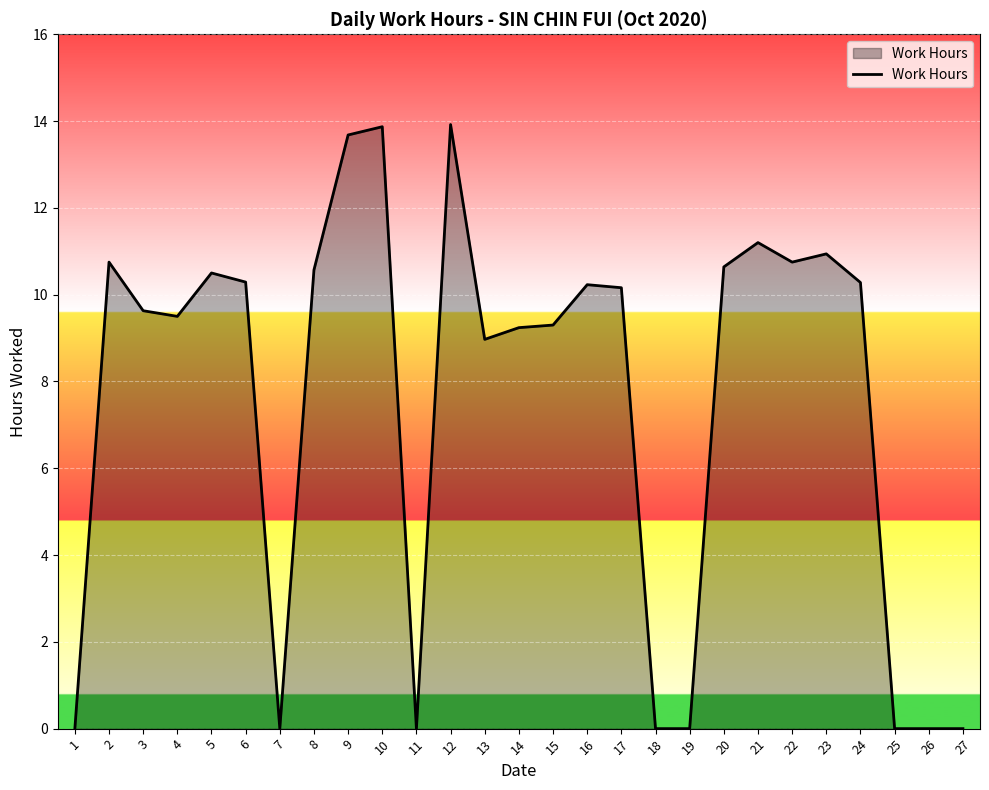

How many lines are shown in the chart?

1